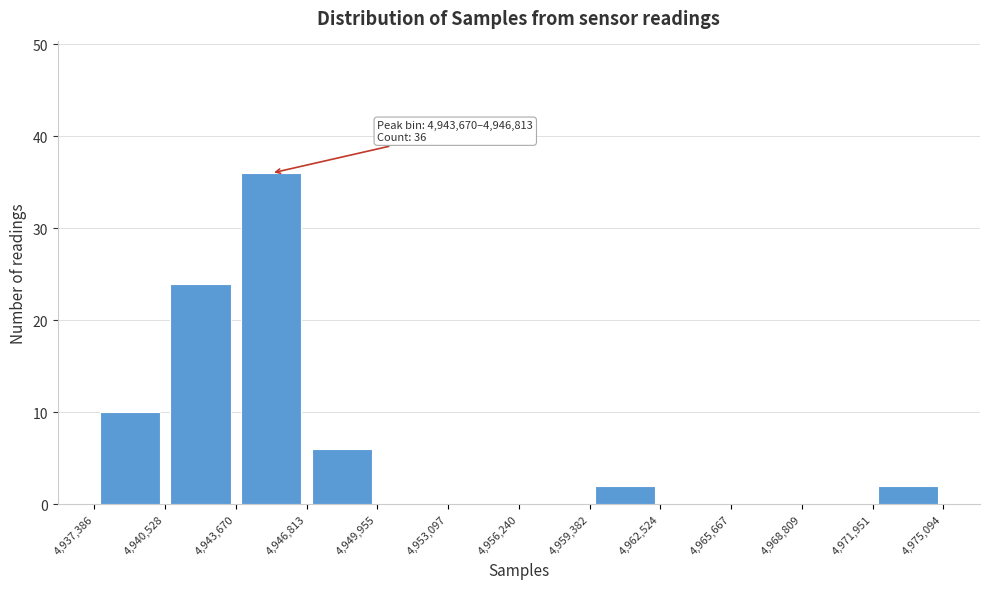

Over which range of the x-axis is the bar tallest?

4,943,670 to 4,946,813